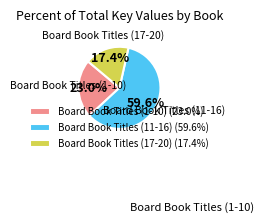

How many slices are in this pie chart?

3